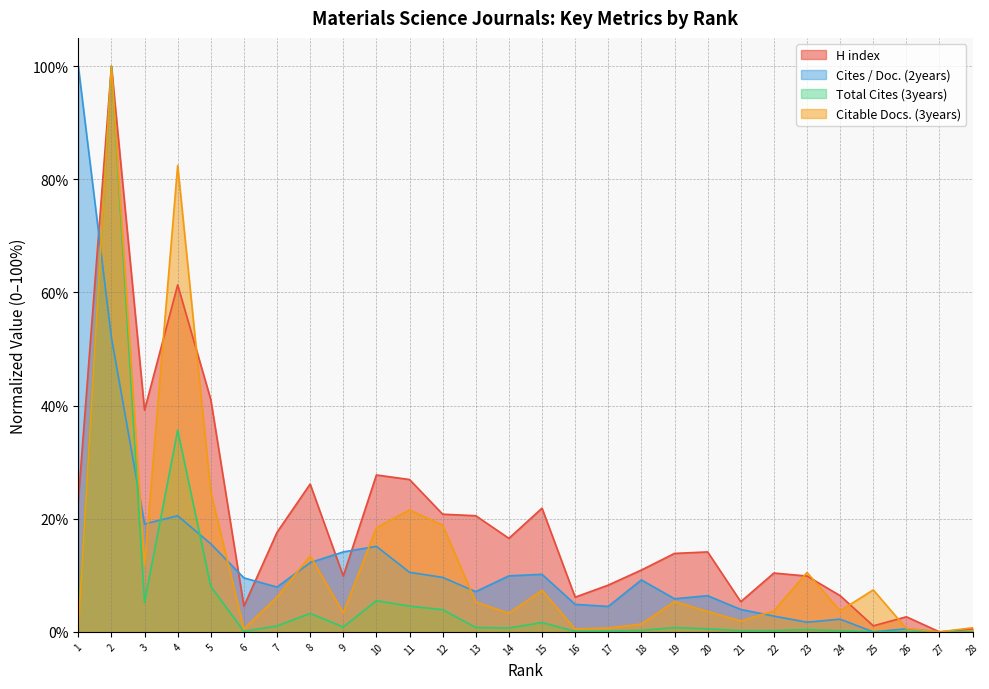

Reading left to right, extract all data points from this chart.

H index: 1=23.2	2=100.0	3=39.2	4=61.3	5=41.1	6=4.5	7=17.6	8=26.1	9=9.9	10=27.7	11=26.9	12=20.8	13=20.5	14=16.5	15=21.9	16=6.1	17=8.3	18=10.9	19=13.9	20=14.1	21=5.3	22=10.4	23=9.9	24=6.4	25=1.1	26=2.7	27=0.0	28=0.5
Cites / Doc. (2years): 1=100.0	2=52.0	3=19.1	4=20.5	5=15.6	6=9.5	7=7.9	8=12.2	9=14.1	10=15.1	11=10.5	12=9.6	13=7.1	14=9.9	15=10.2	16=4.9	17=4.5	18=9.2	19=5.9	20=6.4	21=4.0	22=2.8	23=1.7	24=2.3	25=0.0	26=0.5	27=0.0	28=0.0
Total Cites (3years): 1=1.4	2=100.0	3=5.2	4=35.7	5=8.1	6=0.1	7=1.0	8=3.3	9=0.9	10=5.5	11=4.5	12=3.9	13=0.8	14=0.7	15=1.6	16=0.1	17=0.2	18=0.3	19=0.8	20=0.5	21=0.2	22=0.2	23=0.4	24=0.2	25=0.0	26=0.0	27=0.0	28=0.0
Citable Docs. (3years): 1=0.6	2=100.0	3=11.7	4=82.5	5=24.7	6=0.5	7=6.2	8=13.4	9=3.4	10=18.4	11=21.5	12=18.9	13=5.3	14=3.3	15=7.3	16=0.5	17=0.7	18=1.4	19=5.4	20=3.6	21=1.9	22=3.7	23=10.5	24=3.7	25=7.4	26=0.6	27=0.0	28=0.7